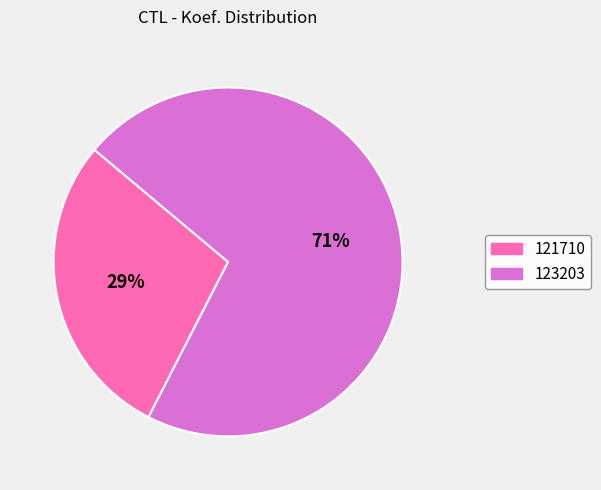

Do 121710 and 123203 together represent more than half of the pie?

Yes